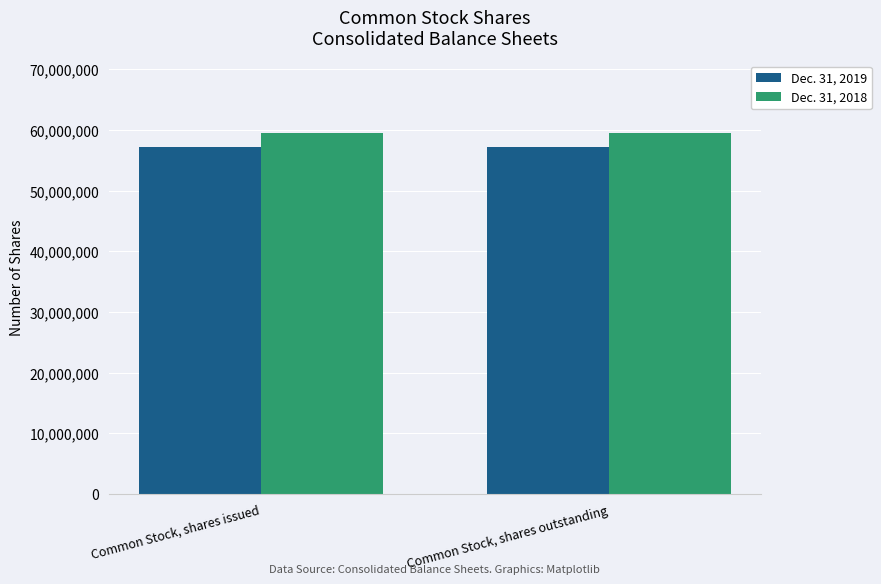

Reading left to right, extract all data points from this chart.

Dec. 31, 2019: Common Stock, shares issued=57200000	Common Stock, shares outstanding=57200000
Dec. 31, 2018: Common Stock, shares issued=59500000	Common Stock, shares outstanding=59500000